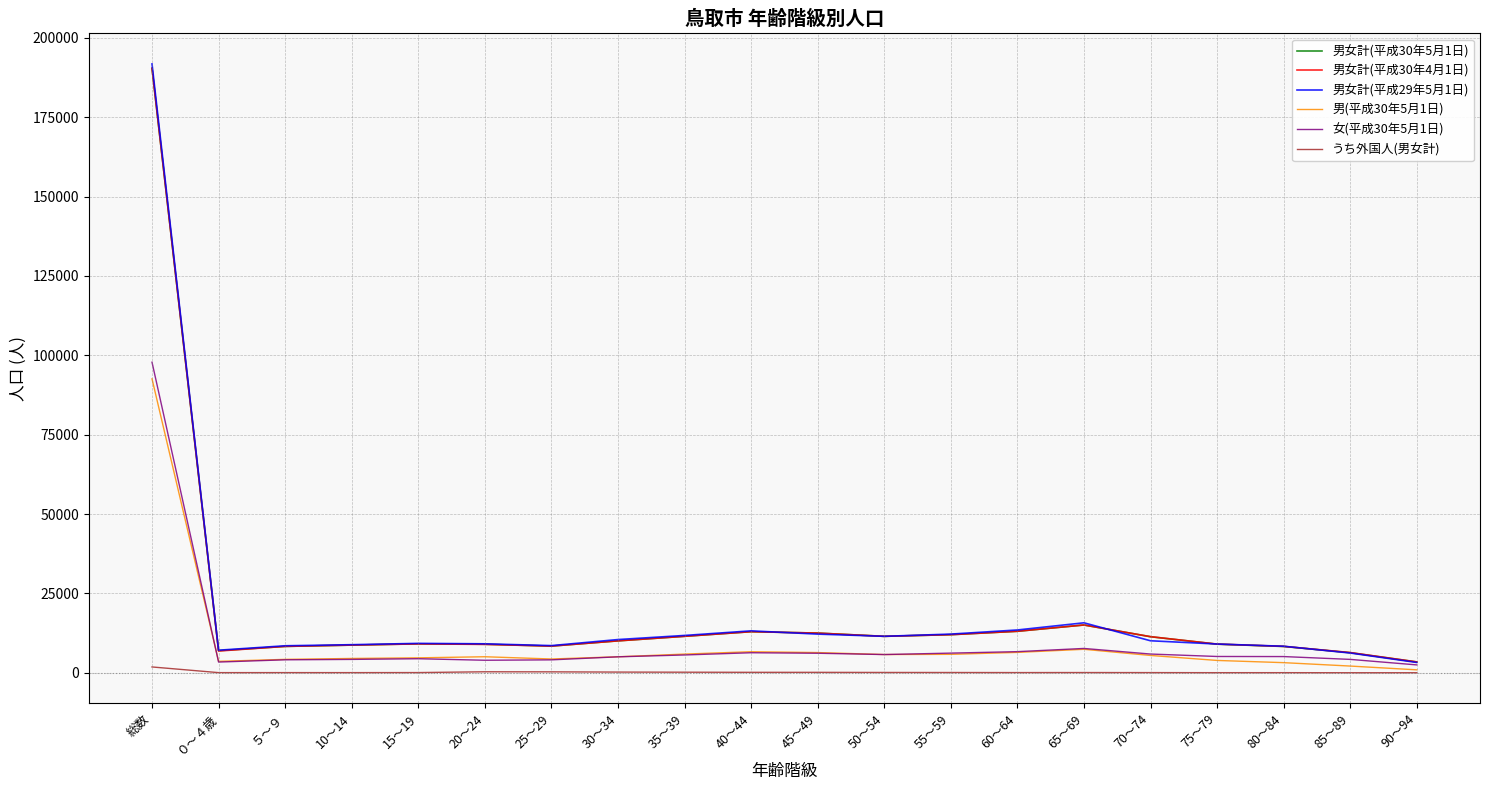

True or false: 女(平成30年5月1日) has more than 2 interior local peaks.

True